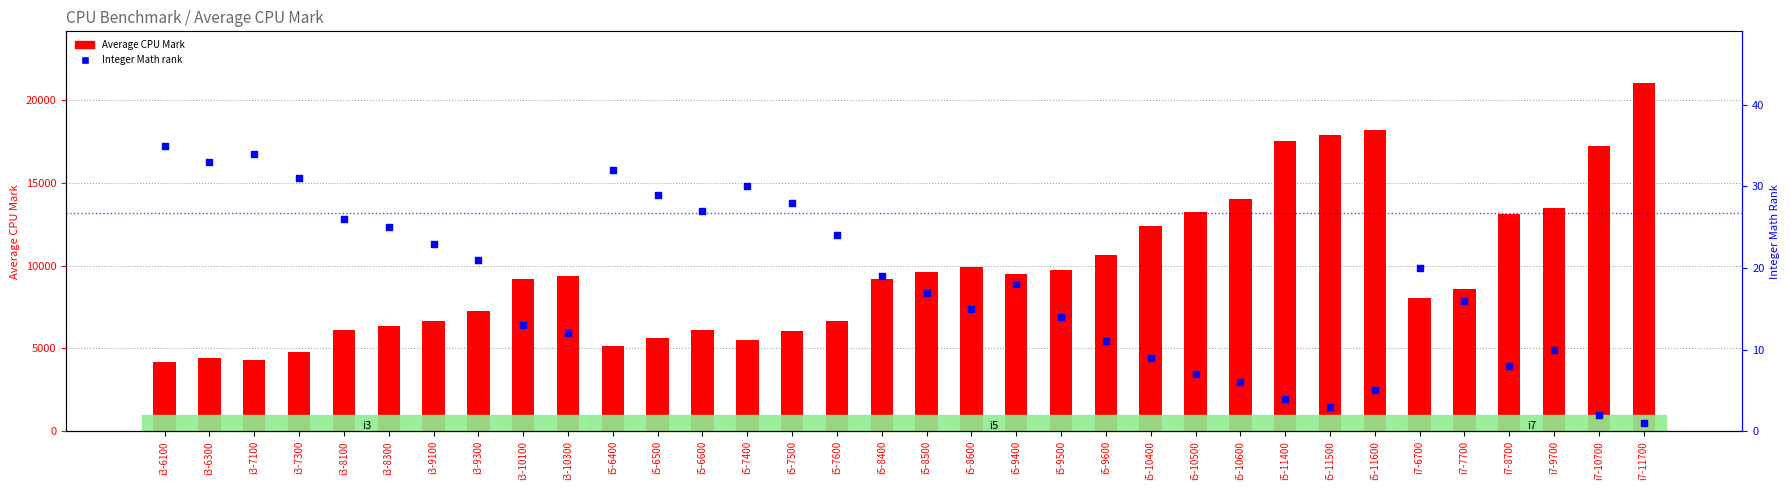

At which category is the sum across all series the highest?

i7-11700